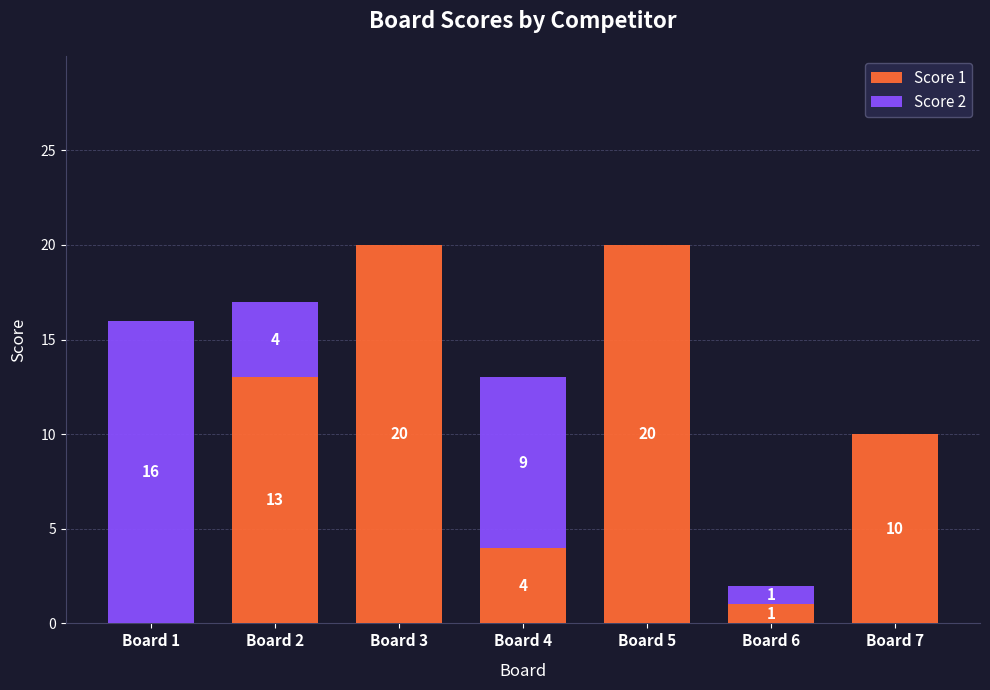

At which label does Score 1 first exceed 10?

Board 2